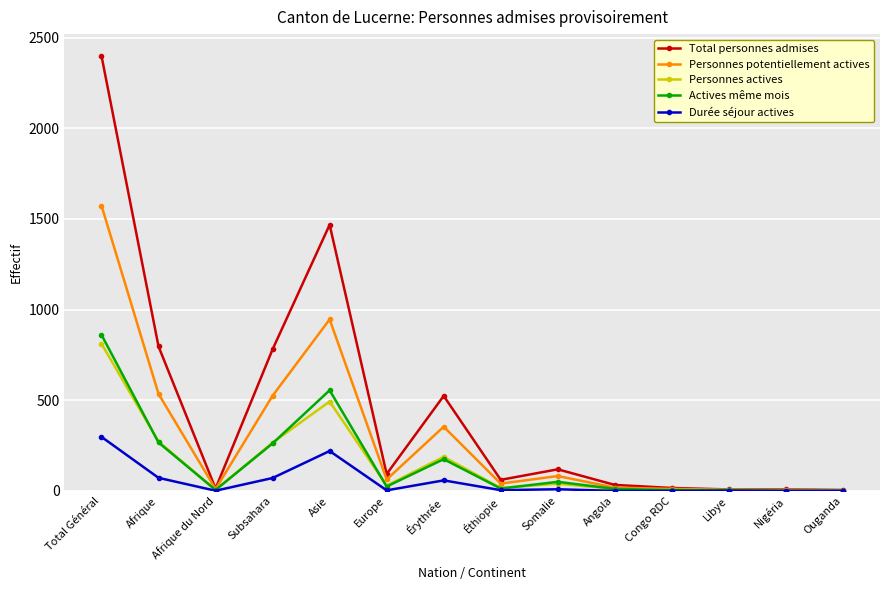

At which label does Total personnes admises first exceed 93?

Total Général